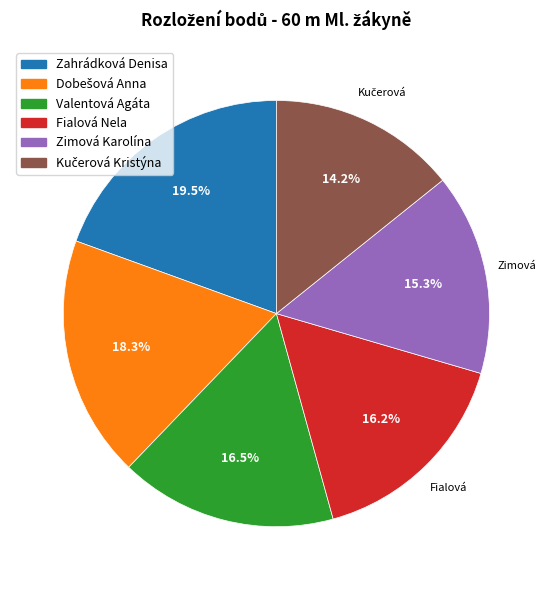

Which category has the biggest portion of the pie?

Zahrádková Denisa